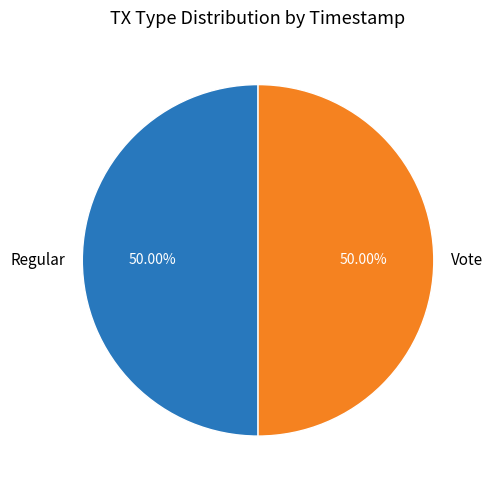

Count the number of slices in the pie.

2